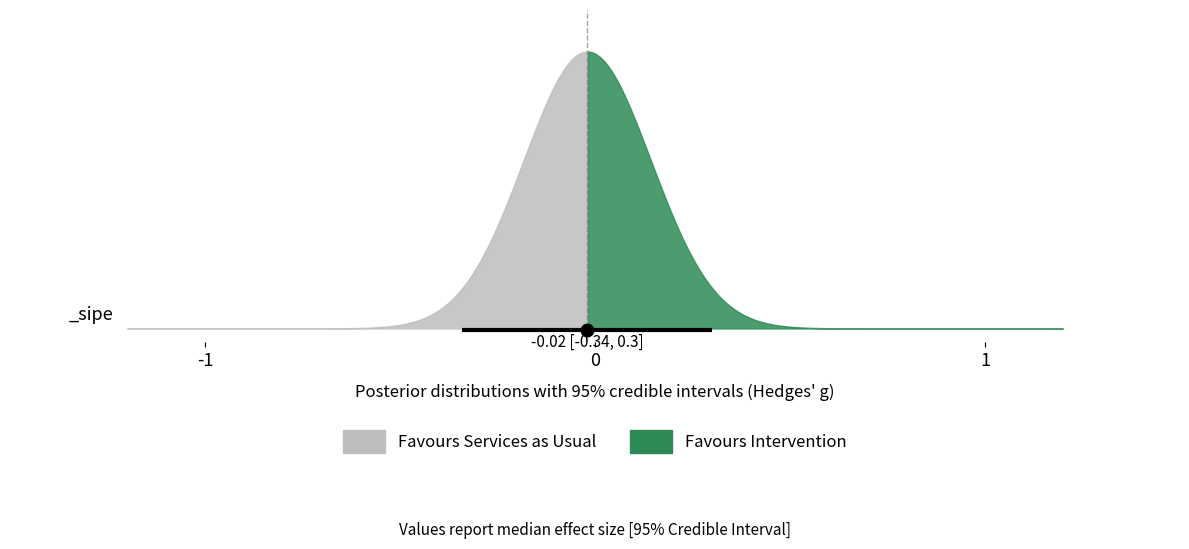

True or false: there are more than 0 points higher than both neighbors.

False